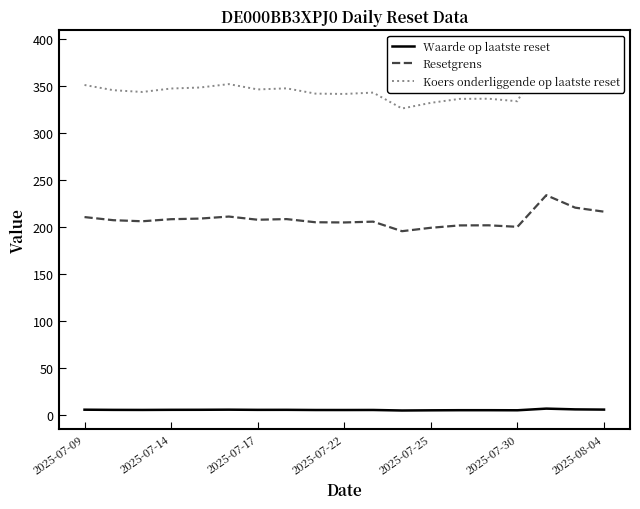

True or false: Waarde op laatste reset and Koers onderliggende op laatste reset intersect in this chart.

False